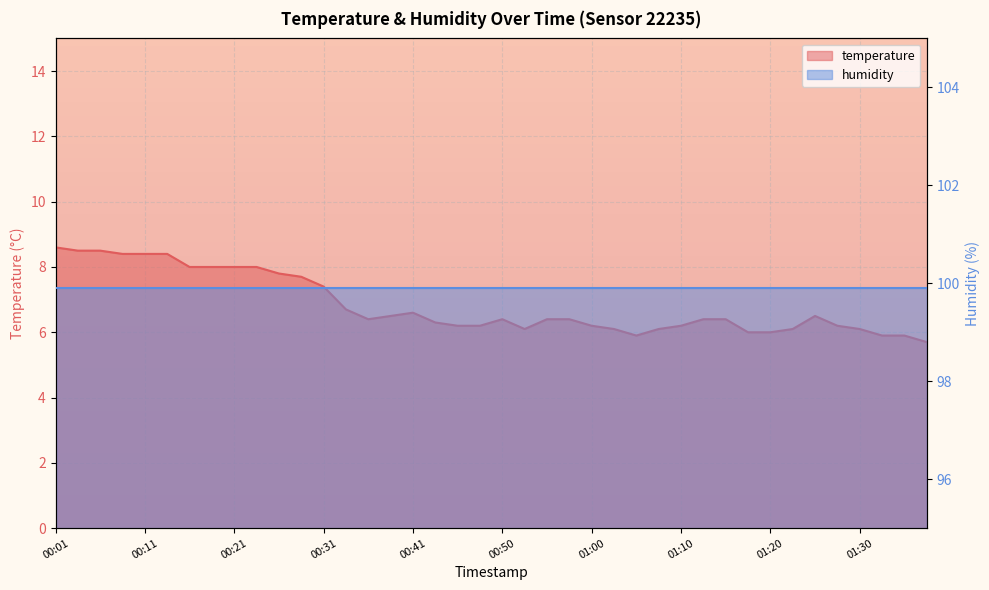

What is the value of the 12th point from the left?

7.7